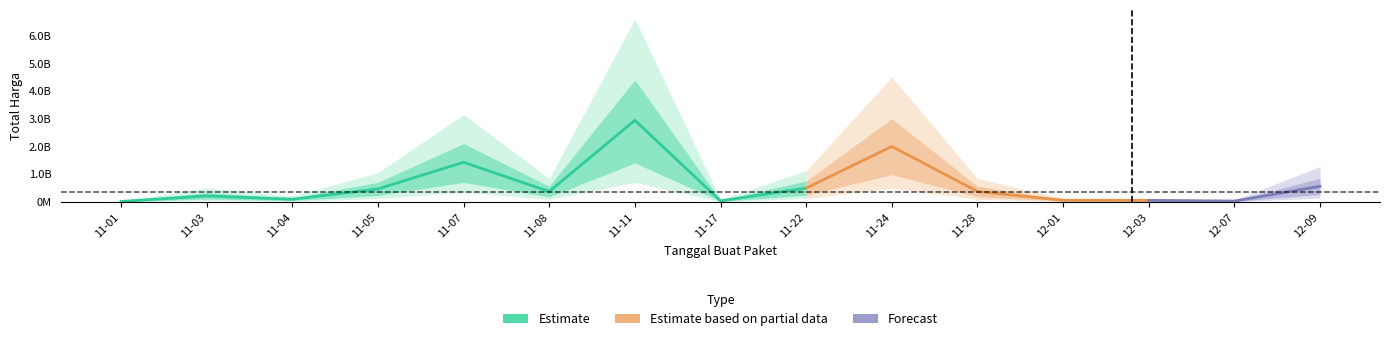

Between 2021-11-04 and 2021-11-01, which is larger?

2021-11-04